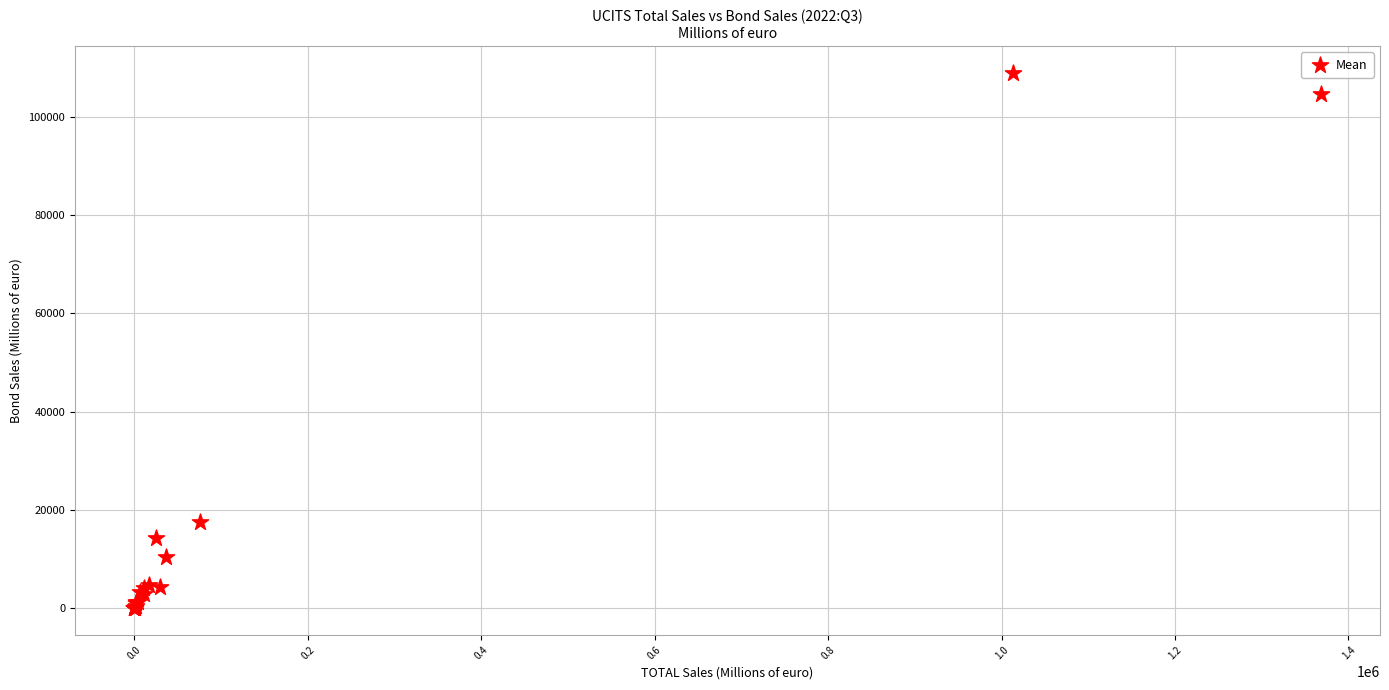

What Y value in the scatter plot is closest to 54471?

17615.5